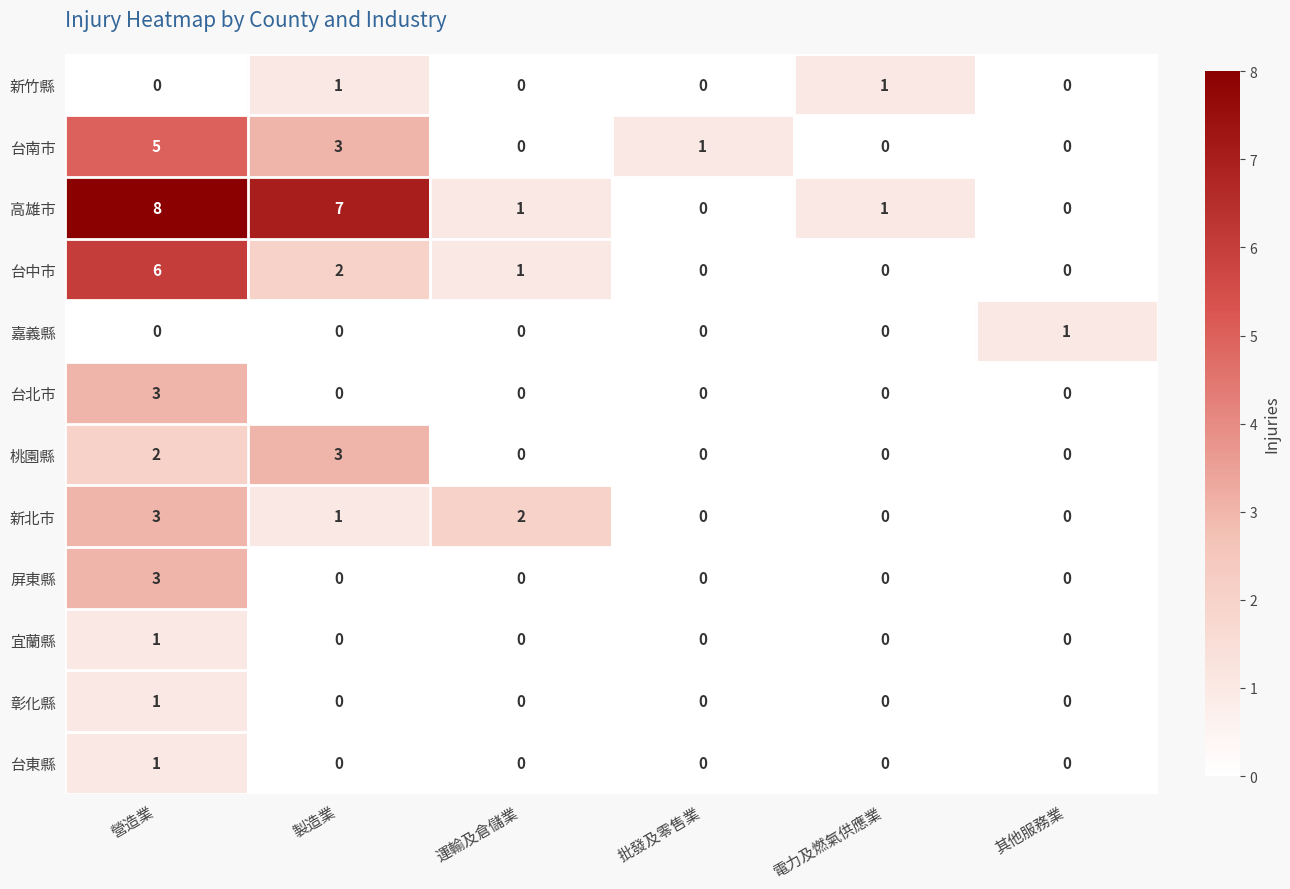

At which category is the sum across all series the highest?

營造業